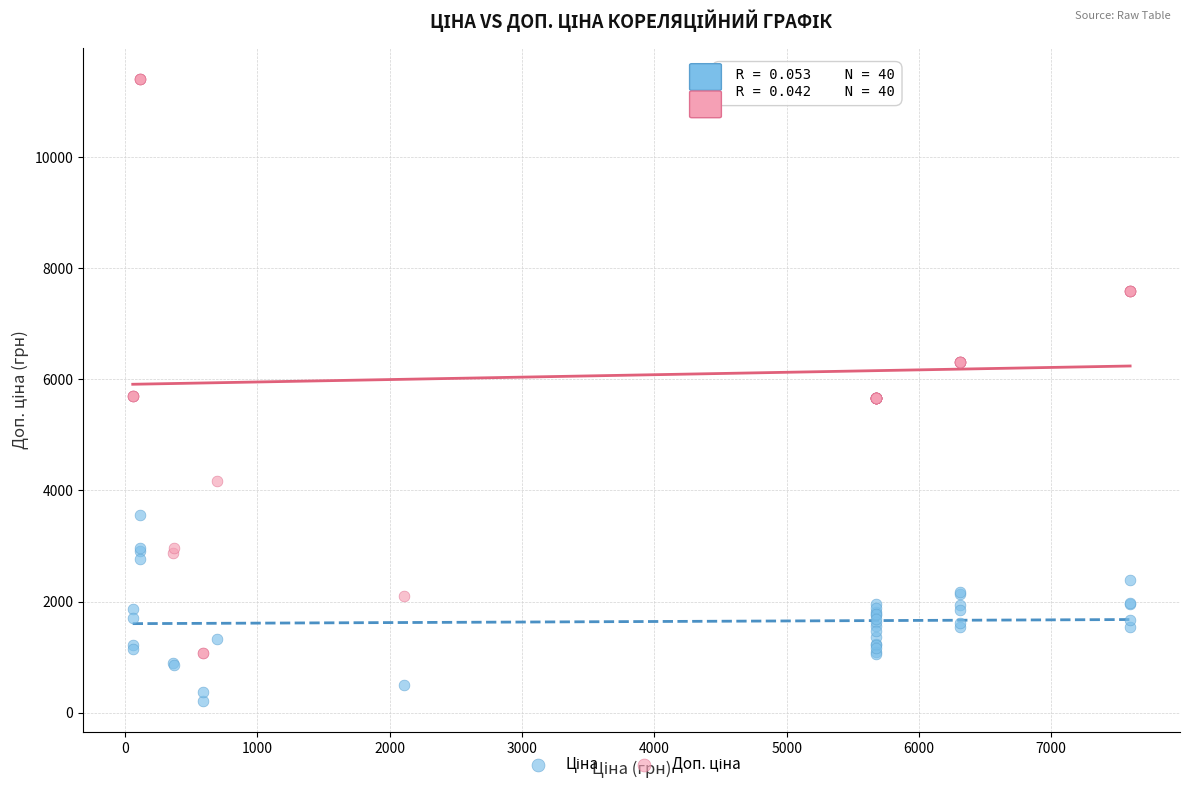

What is the X range (max minus min) for the scatter plot?

7539.5